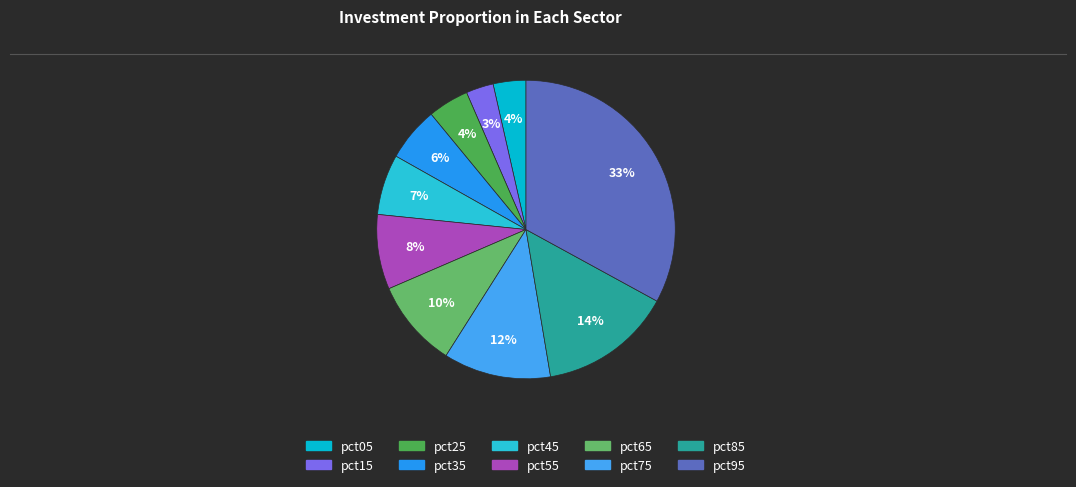

Which category has the biggest portion of the pie?

pct95